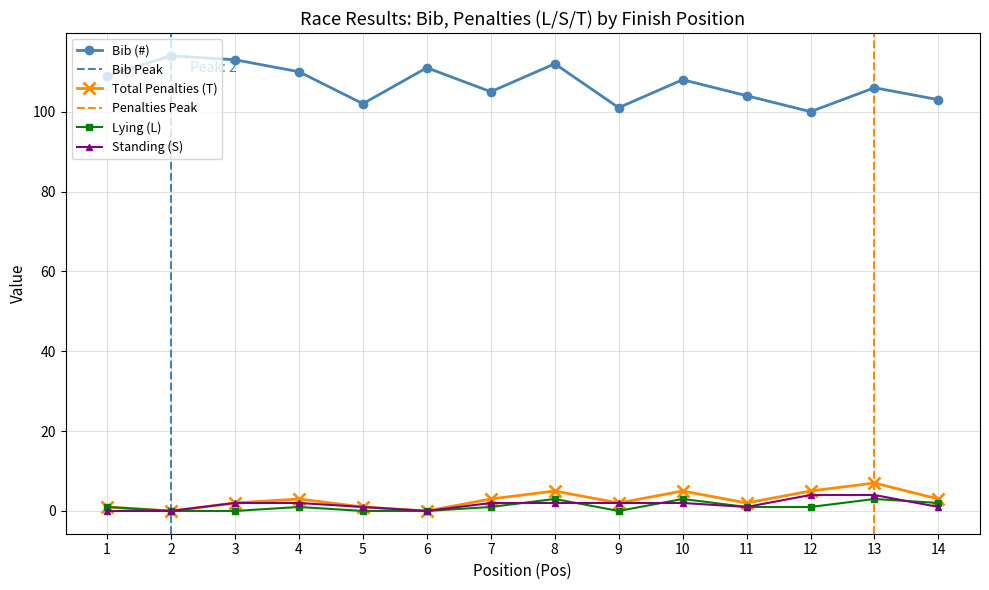

True or false: Bib (#) and Standing (S) cross at least once.

False